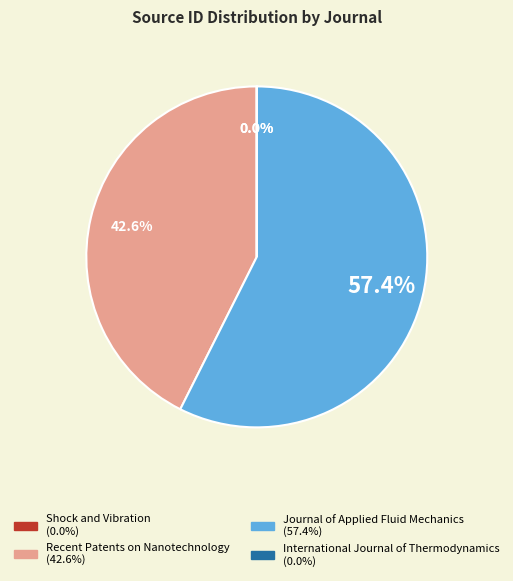

What is the largest slice in the pie chart?

Journal of Applied Fluid Mechanics